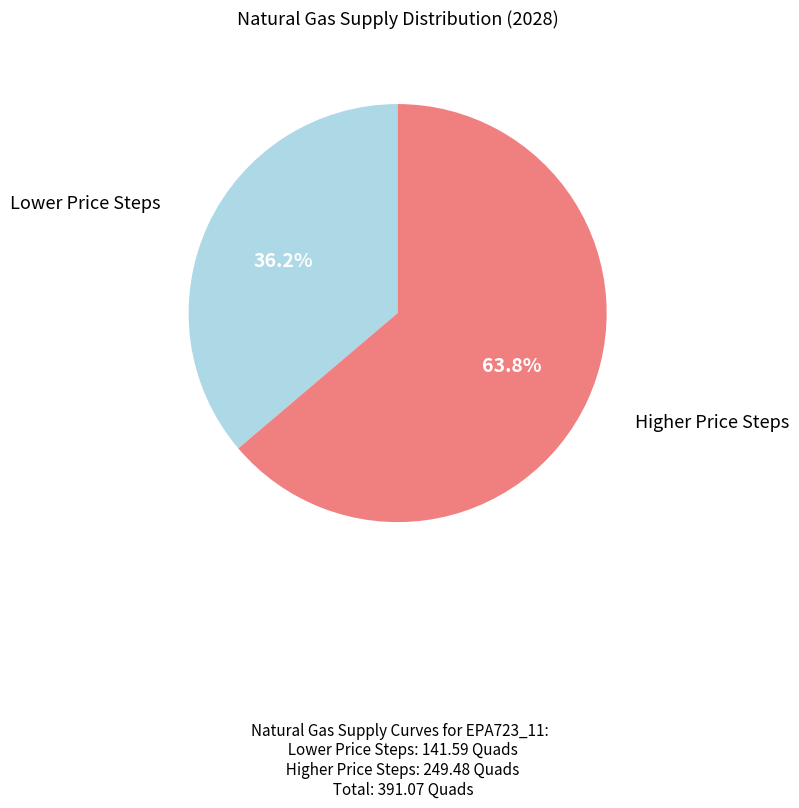

Does any single category account for the majority?

Yes